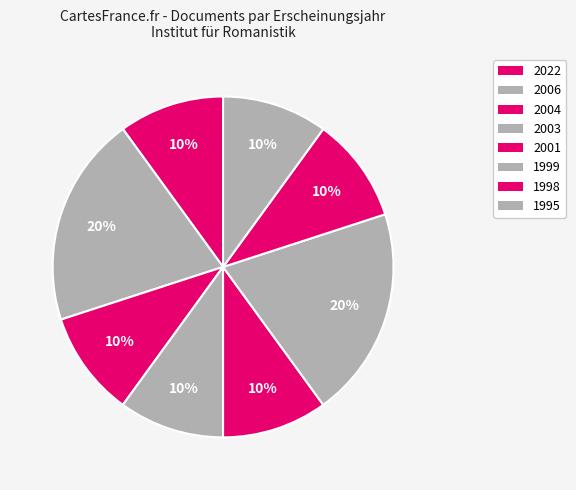

Count the number of slices in the pie.

8